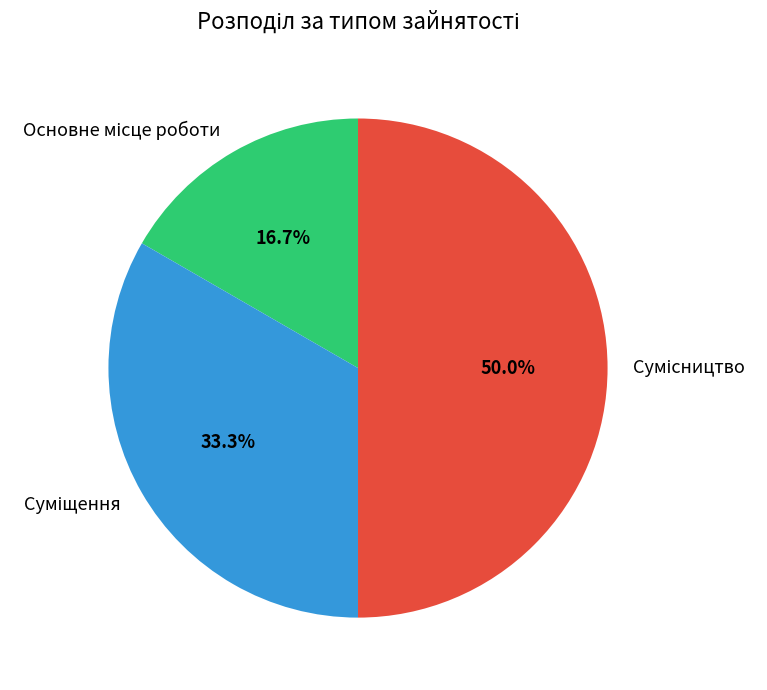

How many slices are in this pie chart?

3